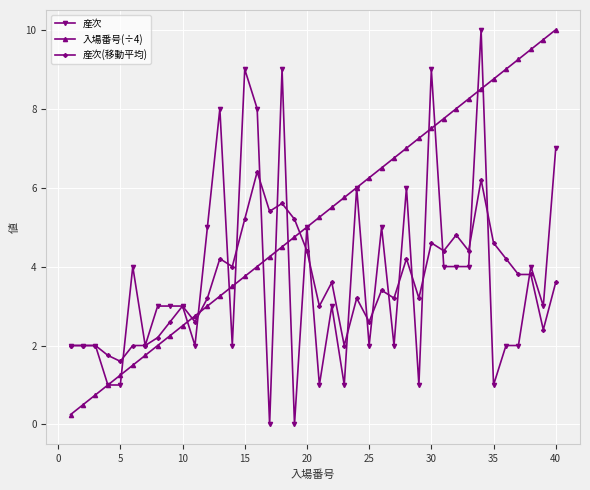

Which series has the largest total across all categories?

入場番号(÷4)